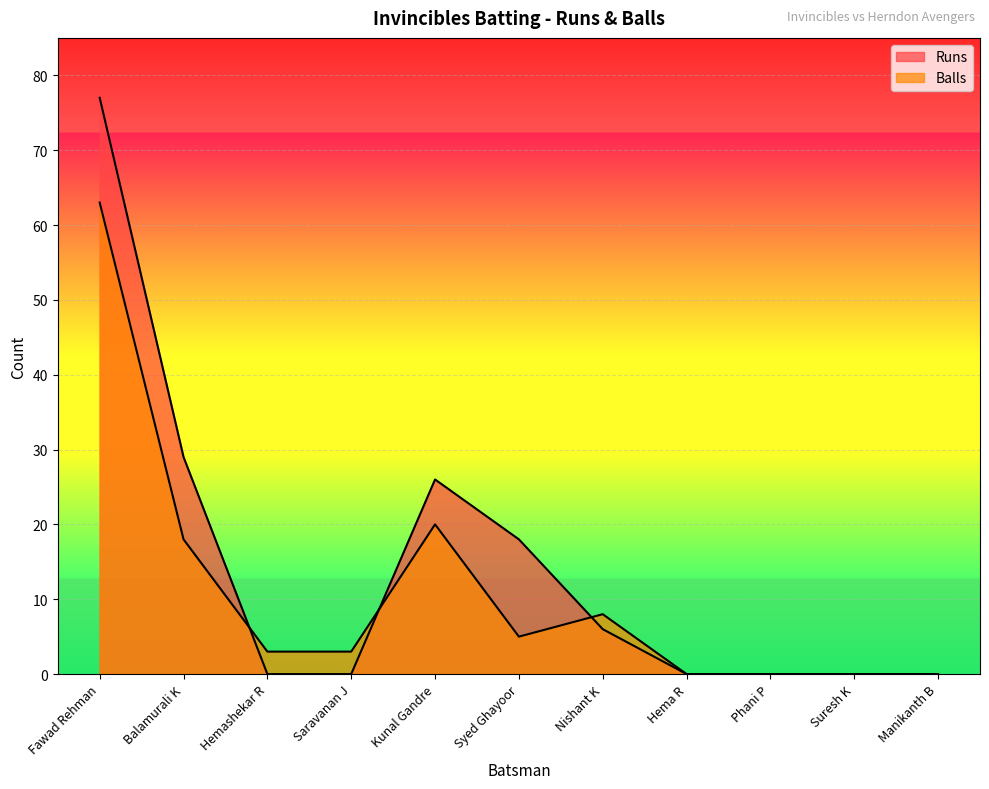

What is the difference between the second highest and minimum values in the Balls series?

20